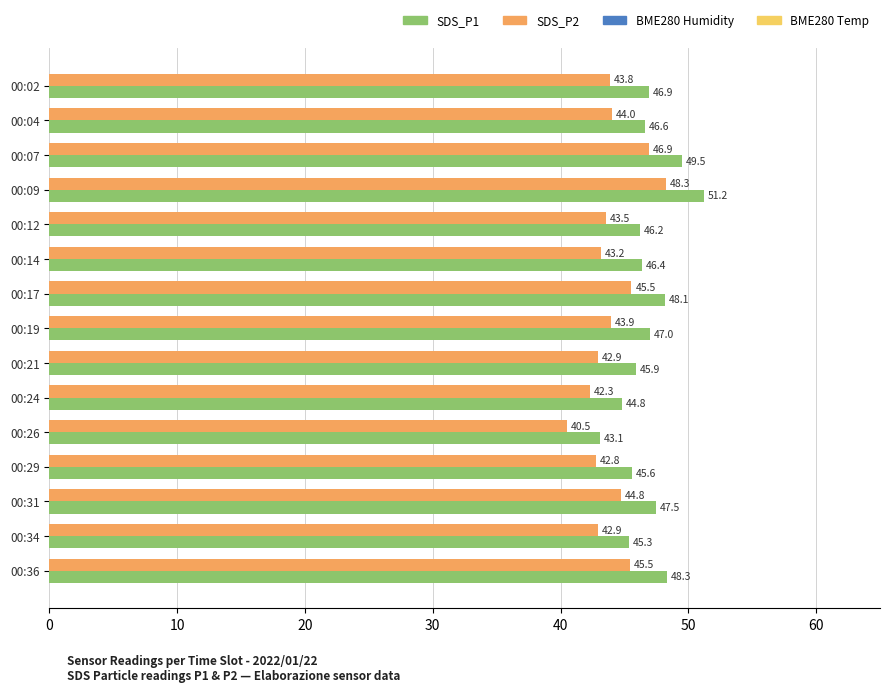

Between 00:17 and 00:34, which series saw the biggest shift?

SDS_P1